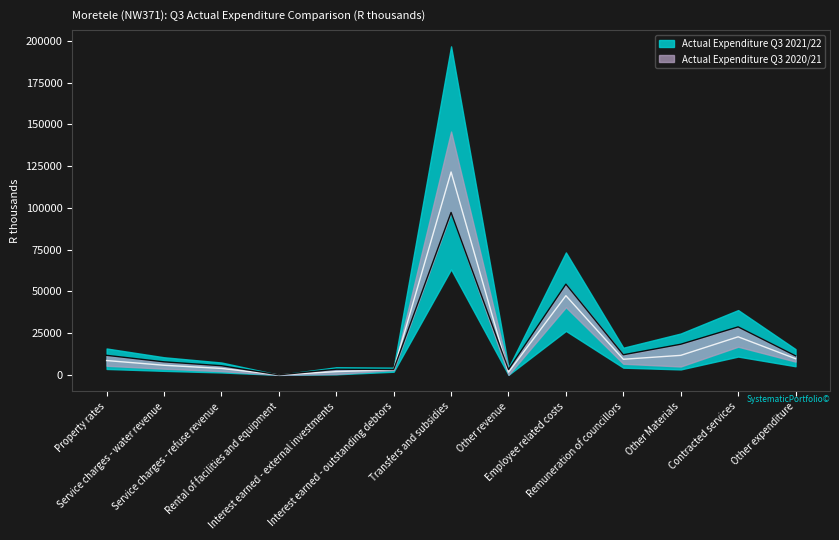

True or false: Actual Expenditure Q3 2020/21 and Actual Expenditure Q3 2021/22 cross at least once.

True